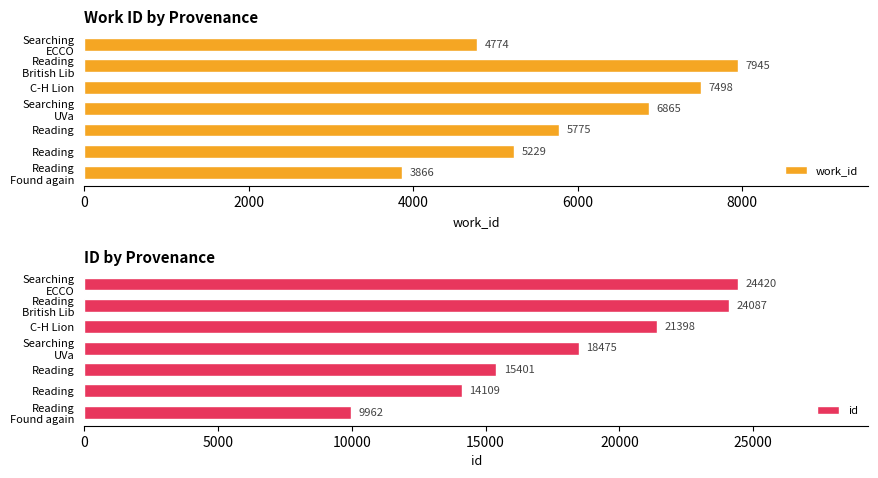

Which series has the largest total across all categories?

id